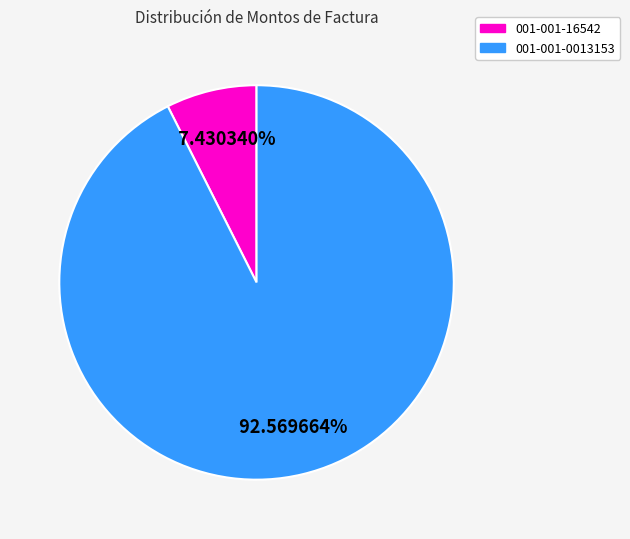

Which has a higher value, 001-001-16542 or 001-001-0013153?

001-001-0013153